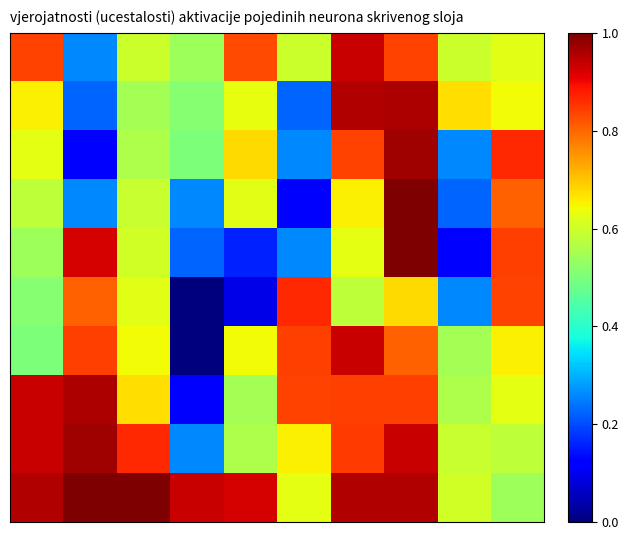

Count the number of categories in the chart.

10